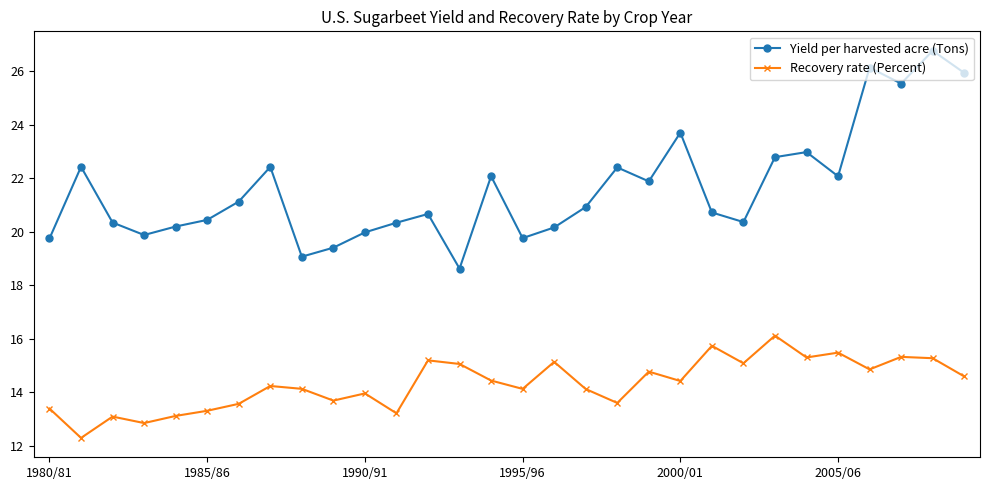

What is the highest value of the Recovery rate (Percent) series?

16.1